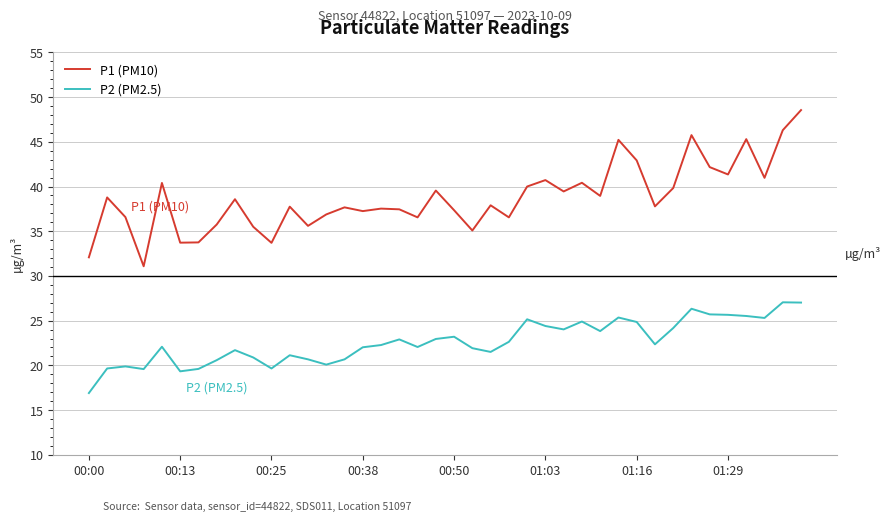

True or false: P1 (PM10) and P2 (PM2.5) intersect in this chart.

False